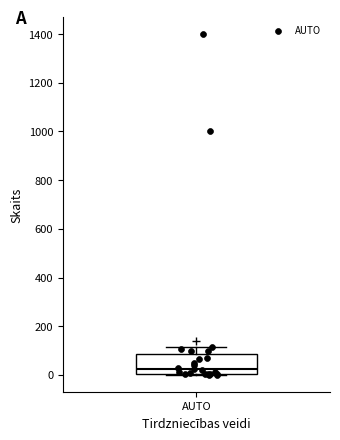

Read this box plot against the y-axis: the position of the median line, the range covered by the box, and the ends of both whiskers. The values are not printed on the chart, so give them approximately, as read against the axis.

median 20, box 0 to 80, whiskers 0 to 120